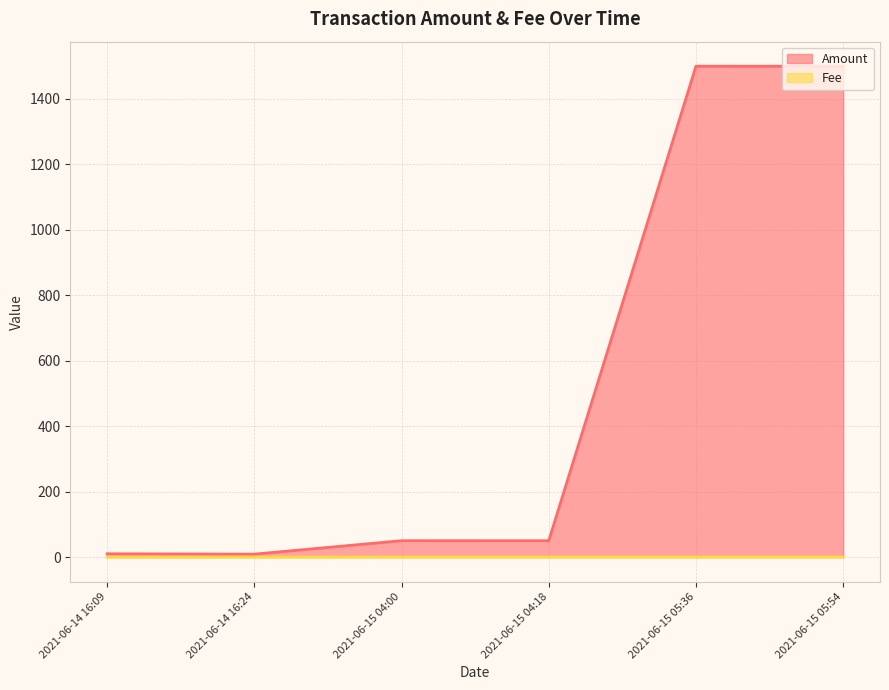

How many lines are shown in the chart?

2